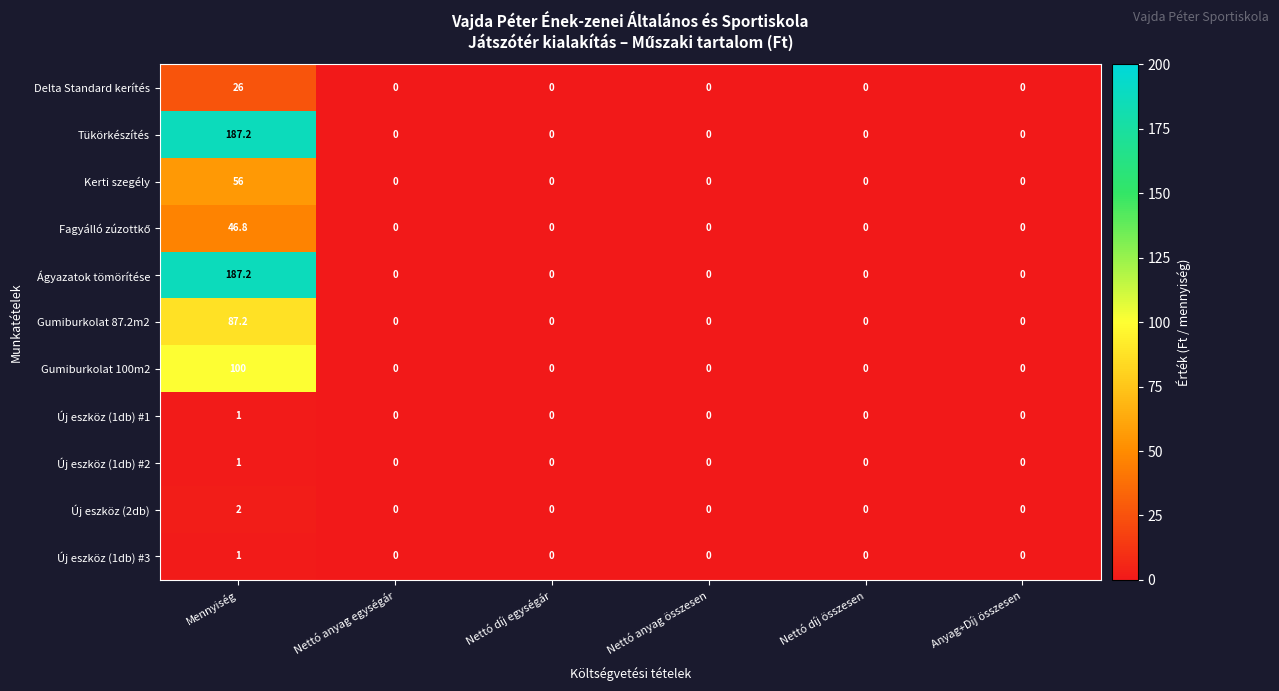

What is the difference between the highest and lowest values at Mennyiség?

186.2